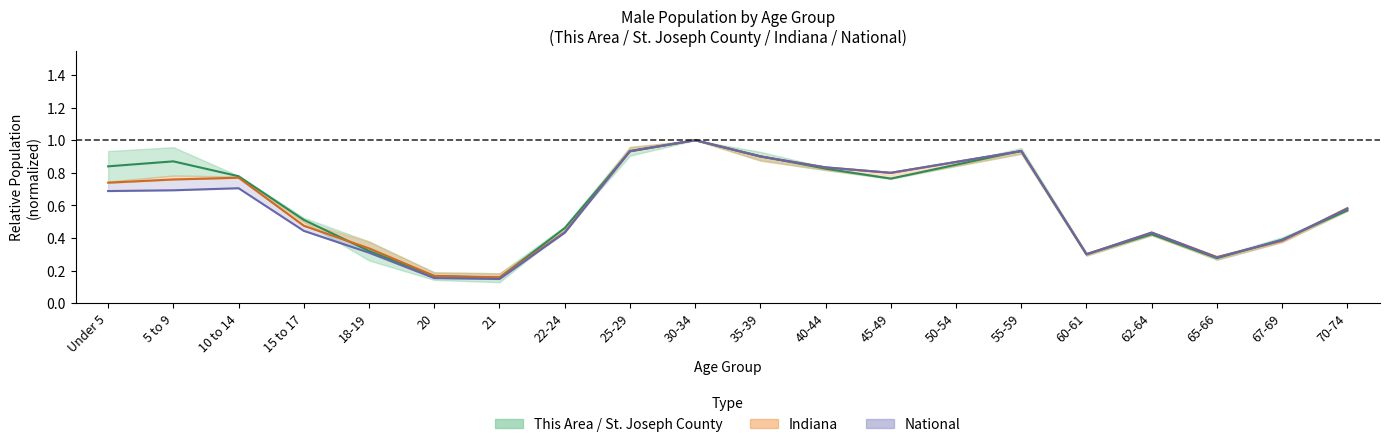

Which has a higher value, 22-24 or 70-74?

70-74